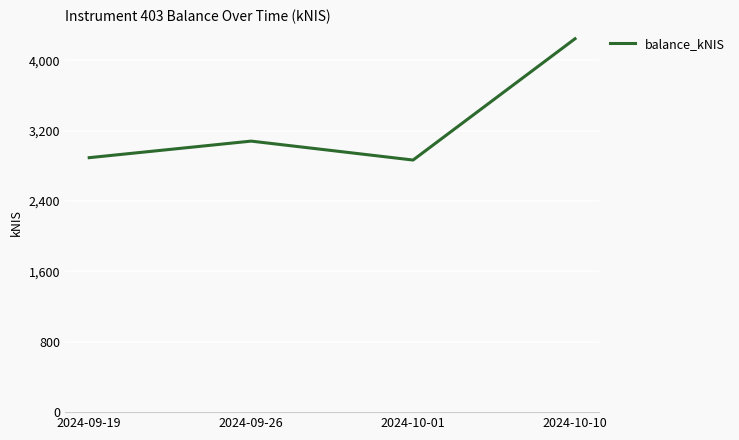

What is the change in value from 2024-10-01 to 2024-10-10?

+1378.6